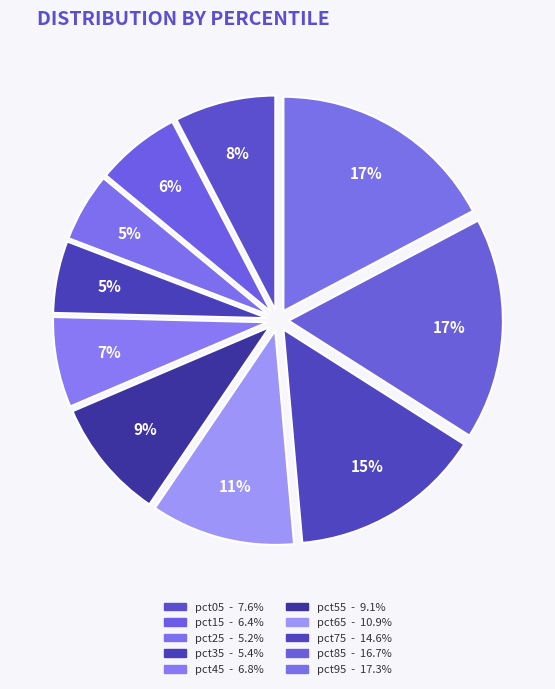

How many segments does this pie chart have?

10